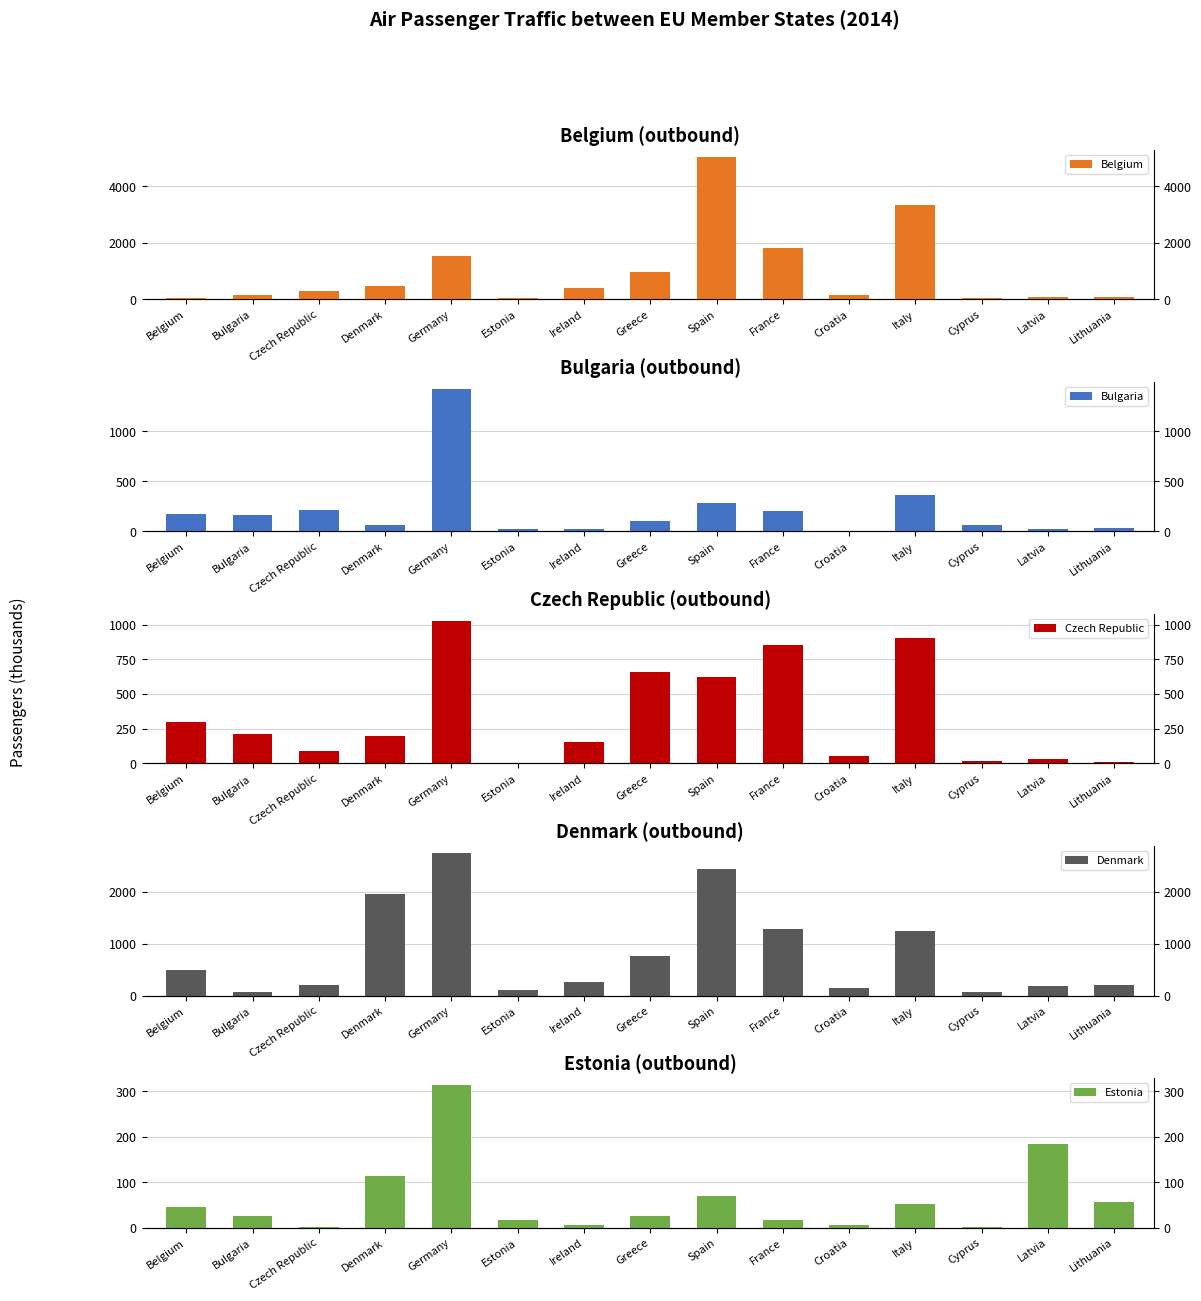

How many categories are shown in the chart?

15